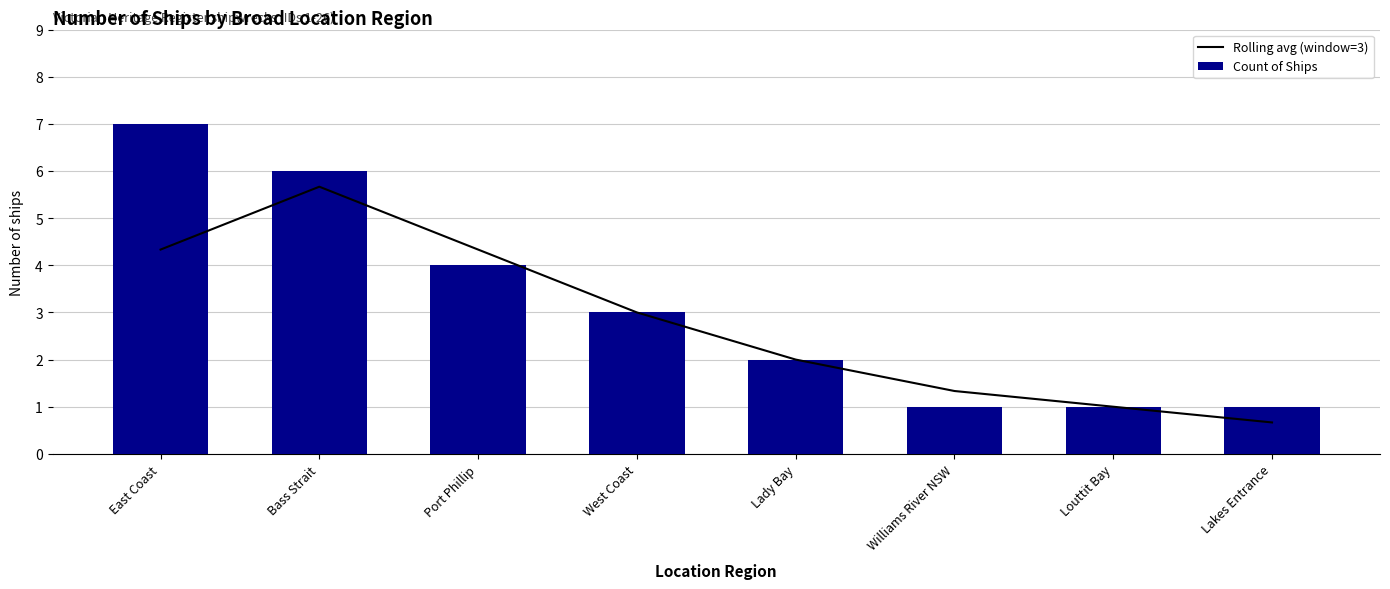

What is the sum of the Count of Ships values at Lakes Entrance and Port Phillip?

5